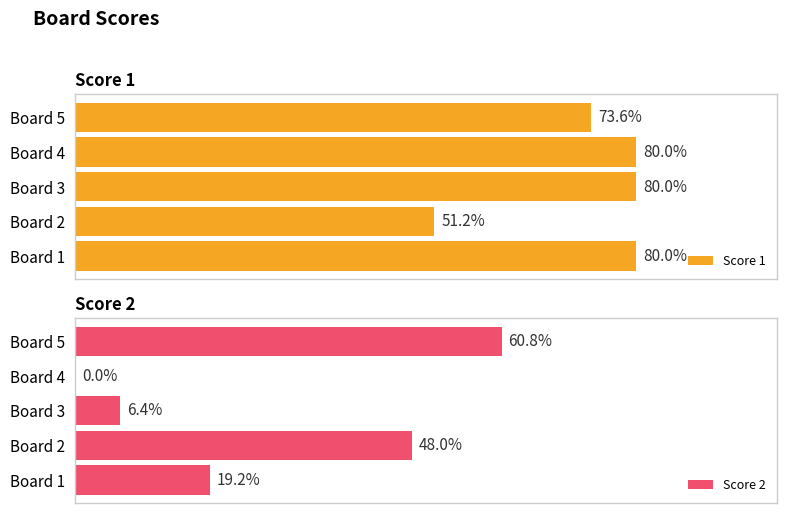

Which series has the largest range (max minus min)?

Score 2